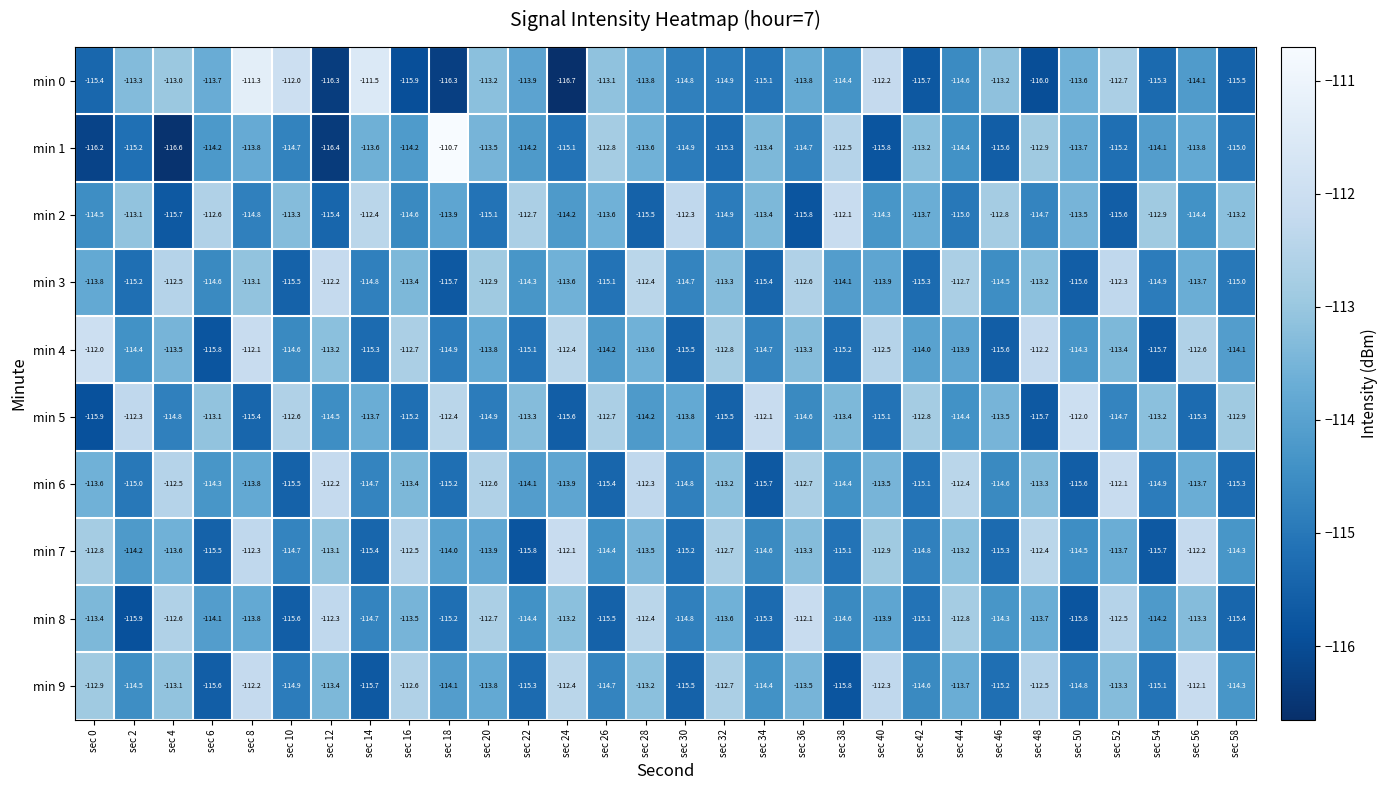

At which category is the sum across all series the highest?

sec 8